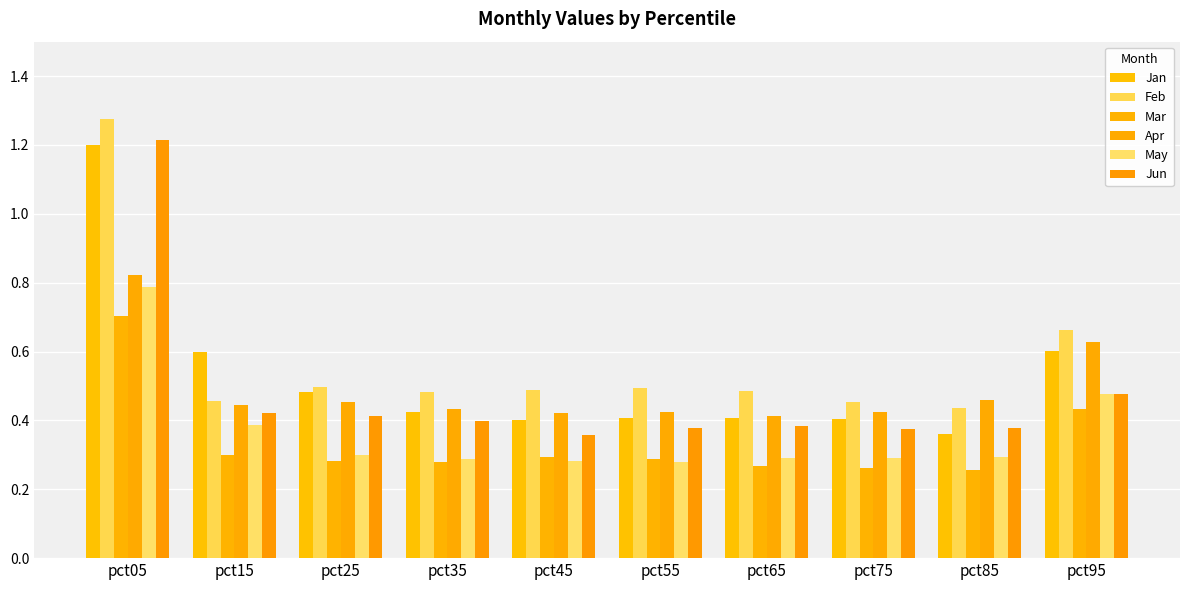

How many groups of bars are there?

10